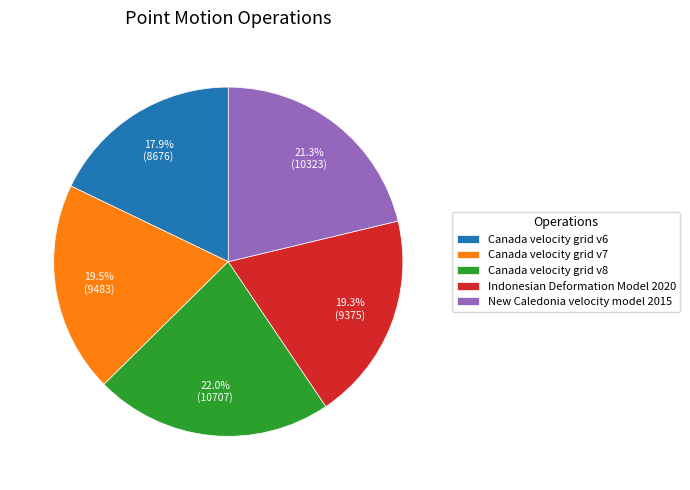

What percentage is NOT represented by Indonesian Deformation Model 2020?

80.7%